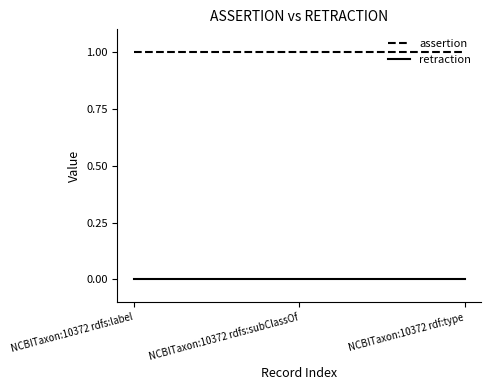

Does the chart have visible grid lines?

No